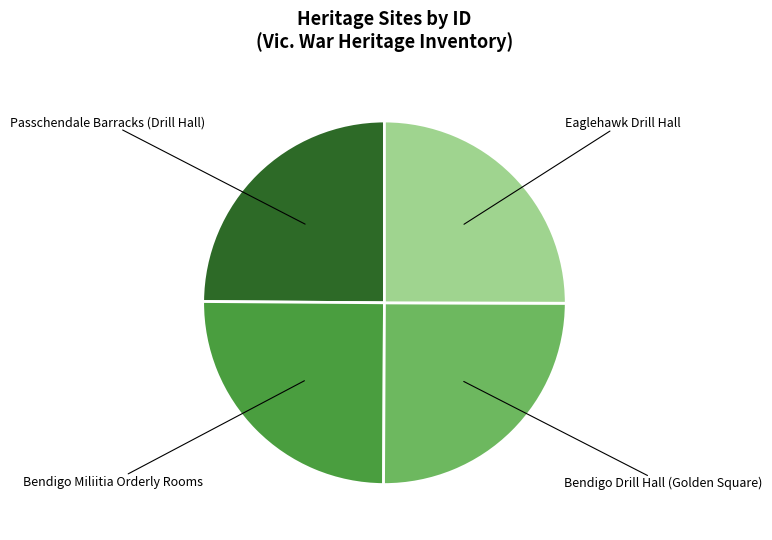

Approximately how many times larger is the value at Bendigo Drill Hall (Golden Square) compared to Bendigo Miliitia Orderly Rooms?

1.0